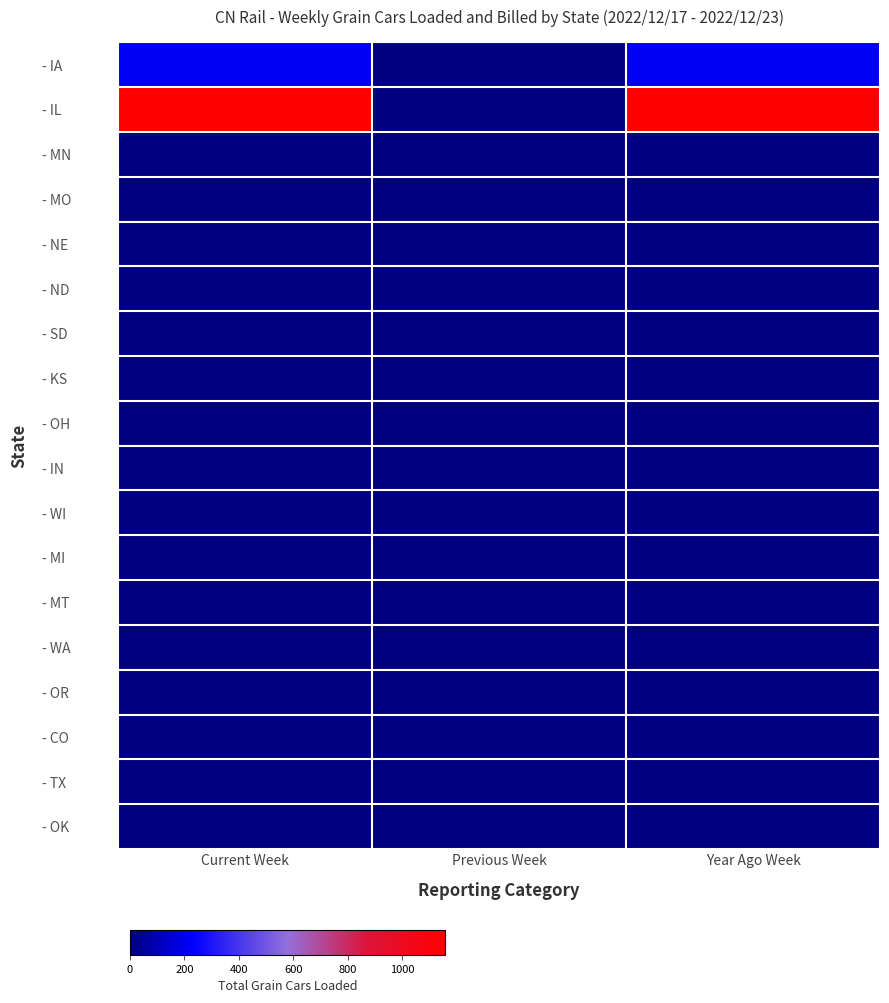

Reading right to left, extract all data points from this chart.

- IA: Year Ago Week=220	Previous Week=0	Current Week=220
- IL: Year Ago Week=1158	Previous Week=0	Current Week=1158
- MN: Year Ago Week=0	Previous Week=0	Current Week=0
- MO: Year Ago Week=0	Previous Week=0	Current Week=0
- NE: Year Ago Week=0	Previous Week=0	Current Week=0
- ND: Year Ago Week=0	Previous Week=0	Current Week=0
- SD: Year Ago Week=0	Previous Week=0	Current Week=0
- KS: Year Ago Week=0	Previous Week=0	Current Week=0
- OH: Year Ago Week=0	Previous Week=0	Current Week=0
- IN: Year Ago Week=0	Previous Week=0	Current Week=0
- WI: Year Ago Week=0	Previous Week=0	Current Week=0
- MI: Year Ago Week=0	Previous Week=0	Current Week=0
- MT: Year Ago Week=0	Previous Week=0	Current Week=0
- WA: Year Ago Week=0	Previous Week=0	Current Week=0
- OR: Year Ago Week=0	Previous Week=0	Current Week=0
- CO: Year Ago Week=0	Previous Week=0	Current Week=0
- TX: Year Ago Week=0	Previous Week=0	Current Week=0
- OK: Year Ago Week=0	Previous Week=0	Current Week=0